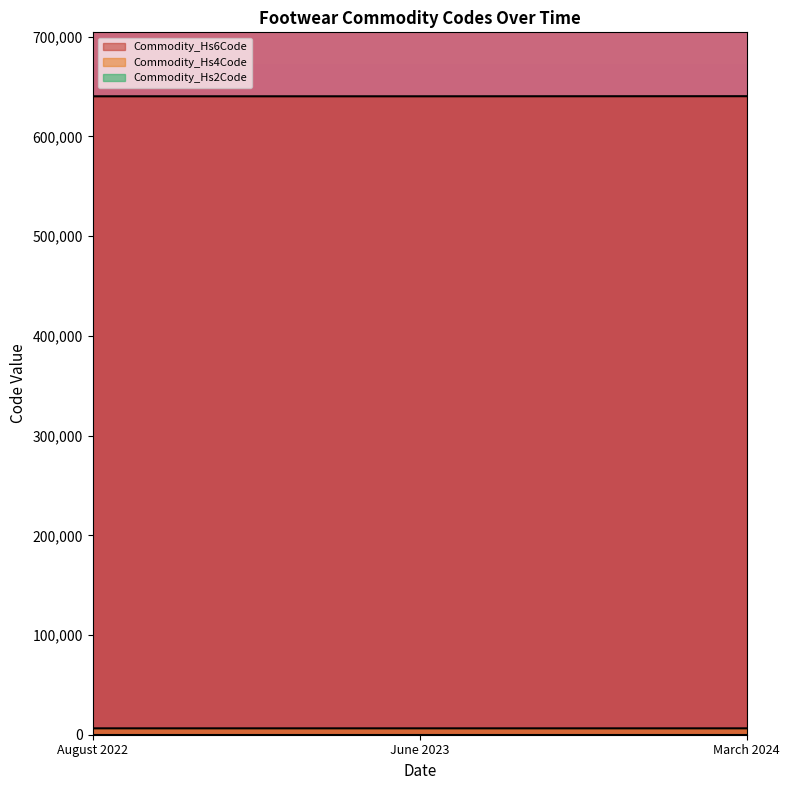

Which series has the largest range (max minus min)?

Commodity_Hs4Code